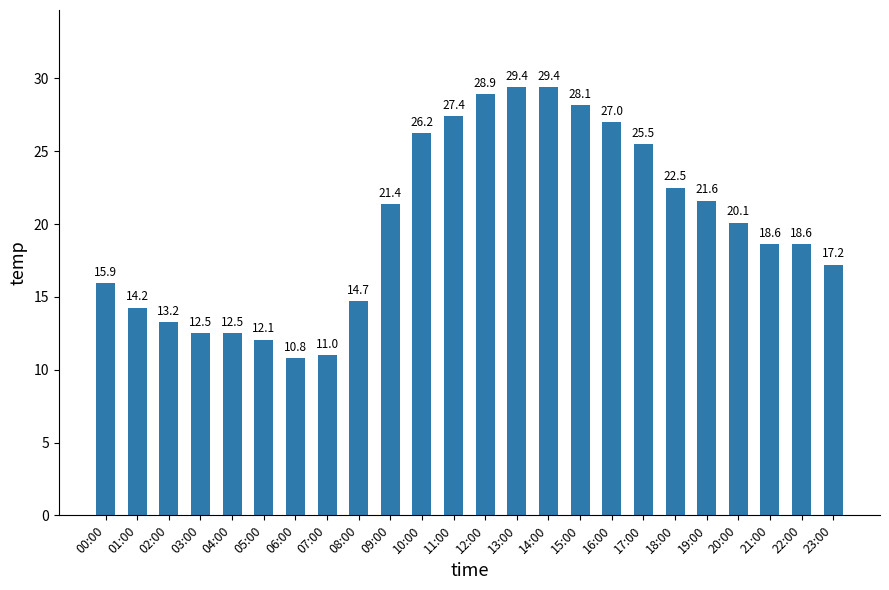

How many data points are above 20?

12